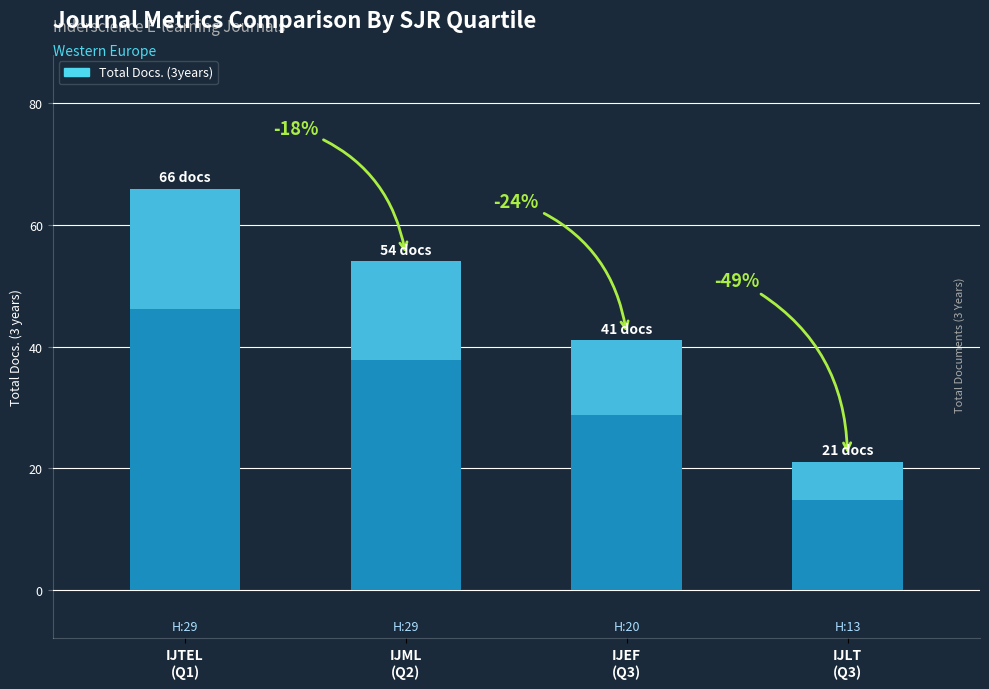

What is the sum of all values?

182